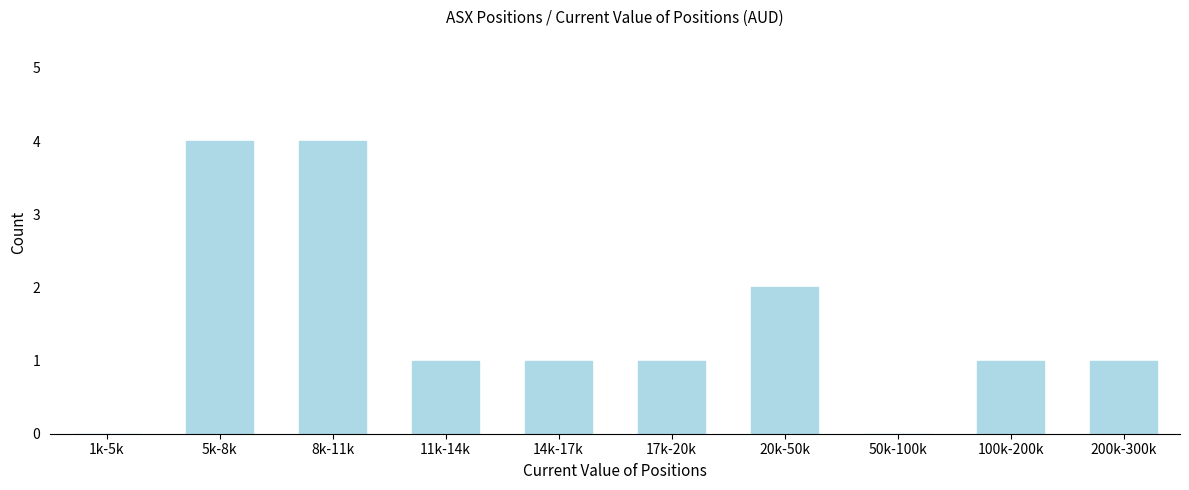

Reading right to left, extract all data points from this chart.

200k-300k=1	100k-200k=1	50k-100k=0	20k-50k=2	17k-20k=1	14k-17k=1	11k-14k=1	8k-11k=4	5k-8k=4	1k-5k=0